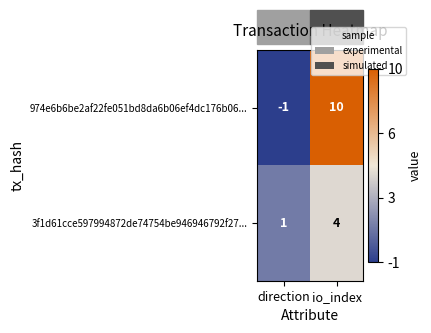

Which series has the widest spread of values?

974e6b6be2af22fe051bd8da6b06ef4dc176b06...